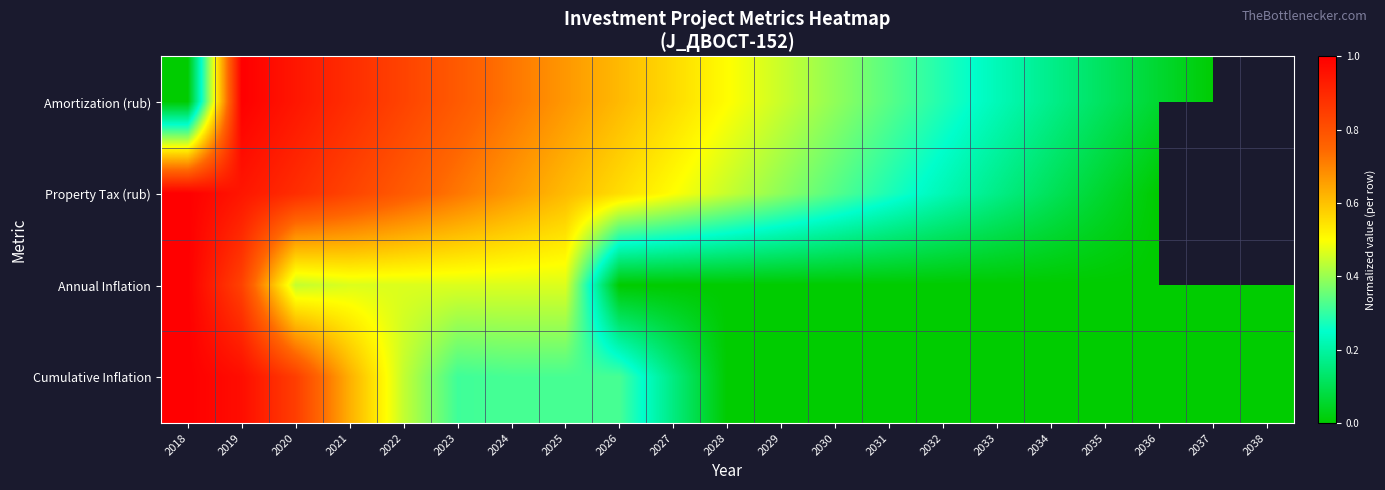

Which category has the highest value in the Cumulative Inflation series?

2018